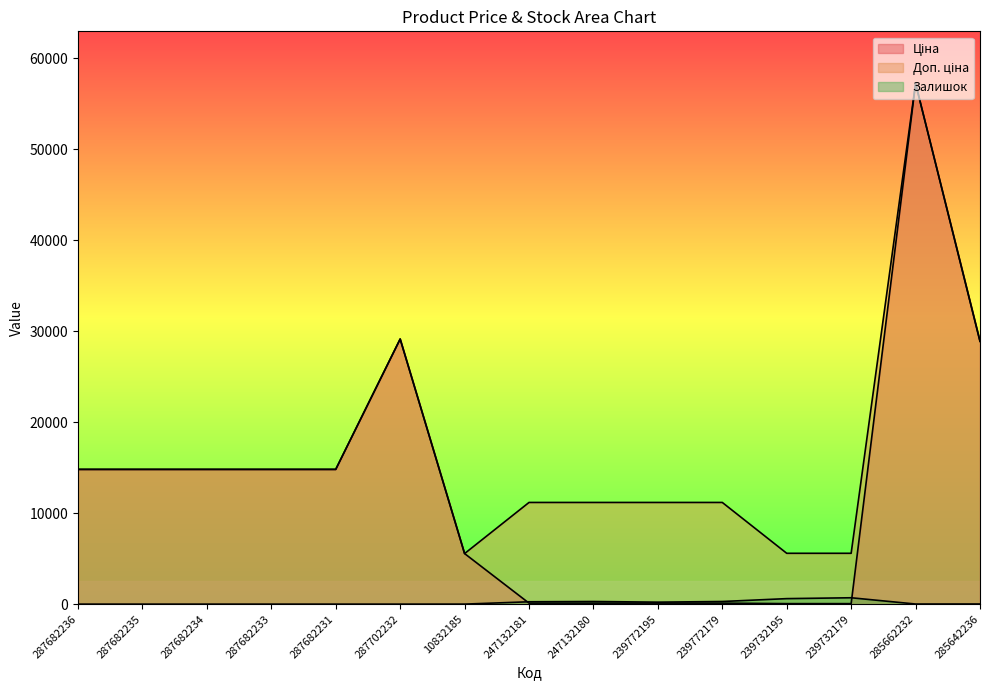

How many data points in Ціна are above 14817?

8